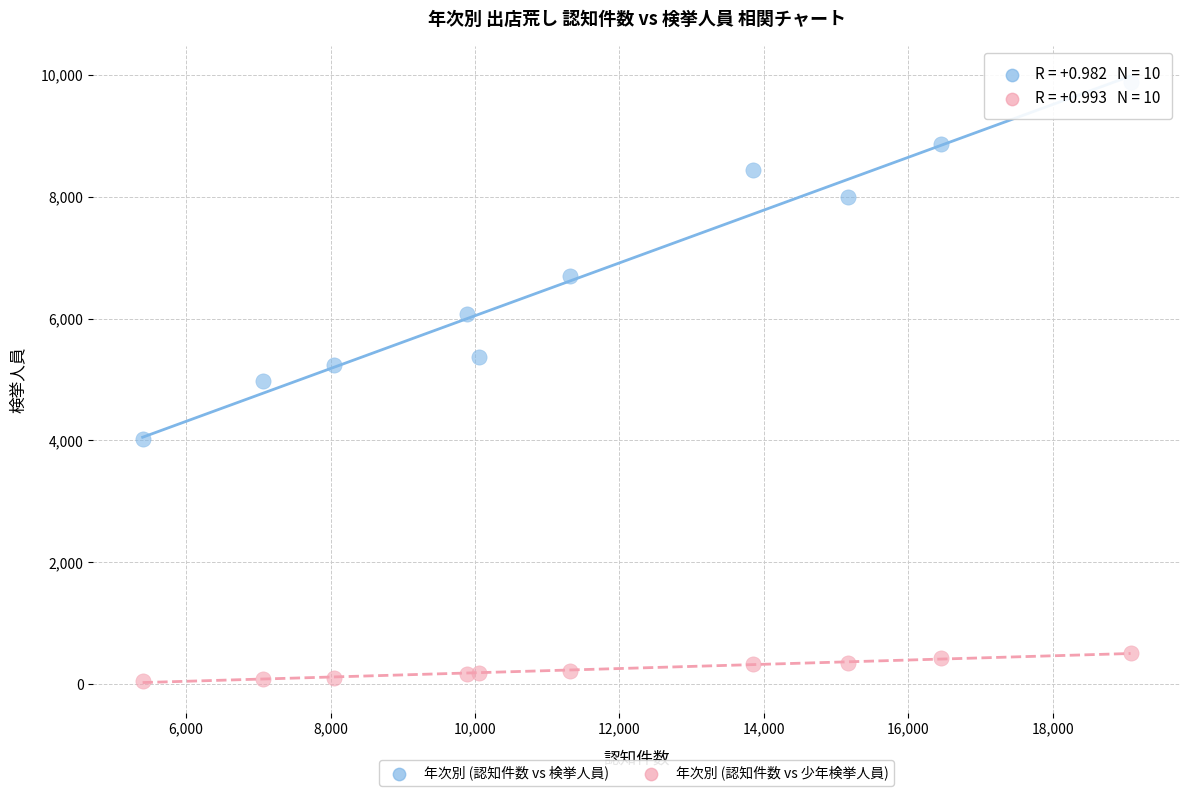

Across all data points, what is the range of X values (max minus min)?

13681